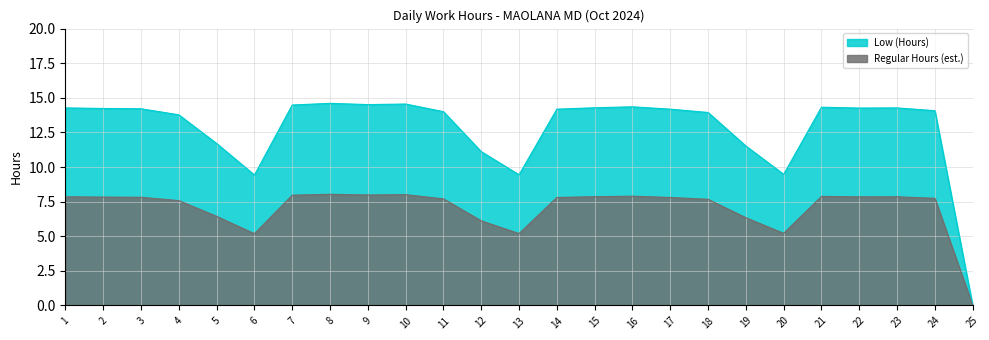

Between 25 and 12, which is larger?

12